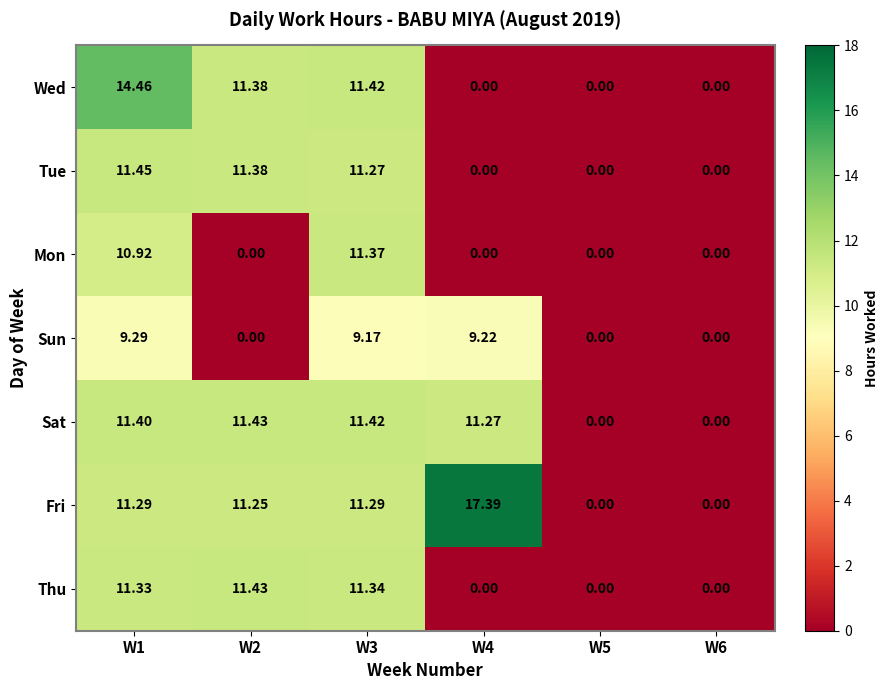

At how many categories does at least one series exceed 13?

2